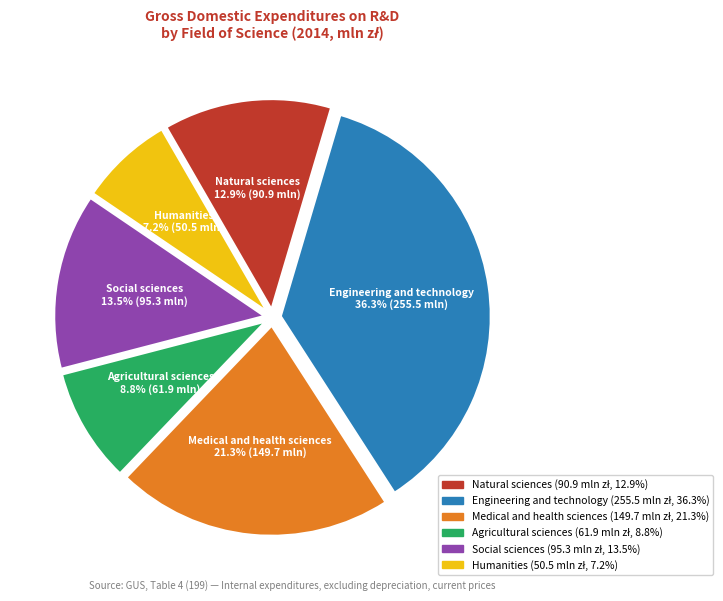

The Natural sciences slice represents 13% of the pie. True or false?

True